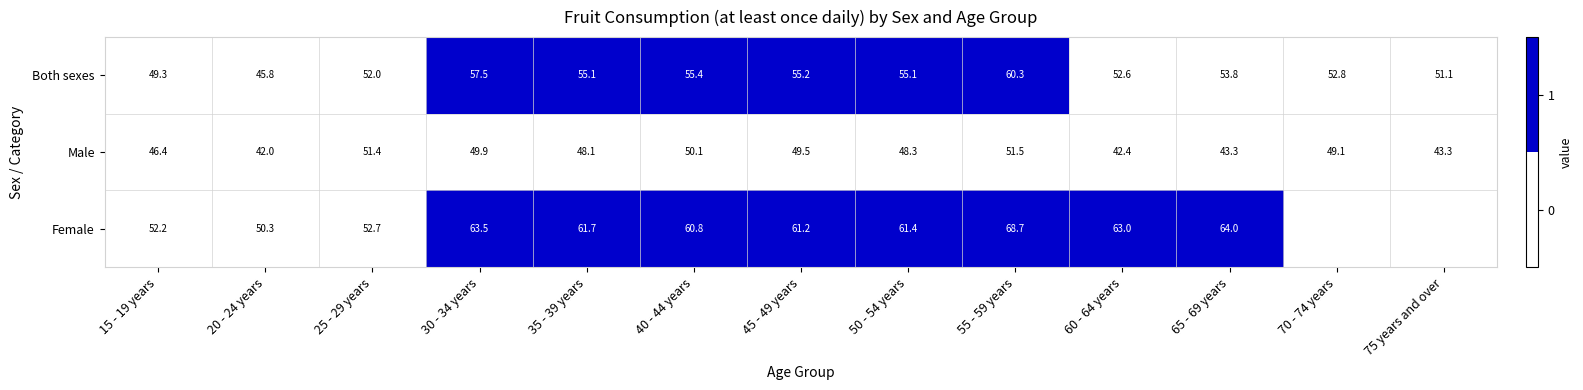

The Both sexes series shows 81.9 at 75 years and over. True or false?

False